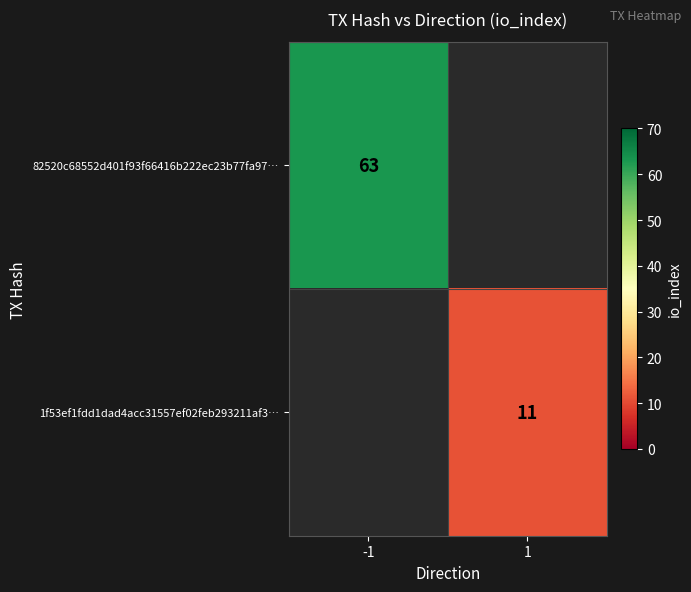

Count the number of data series in this chart.

2